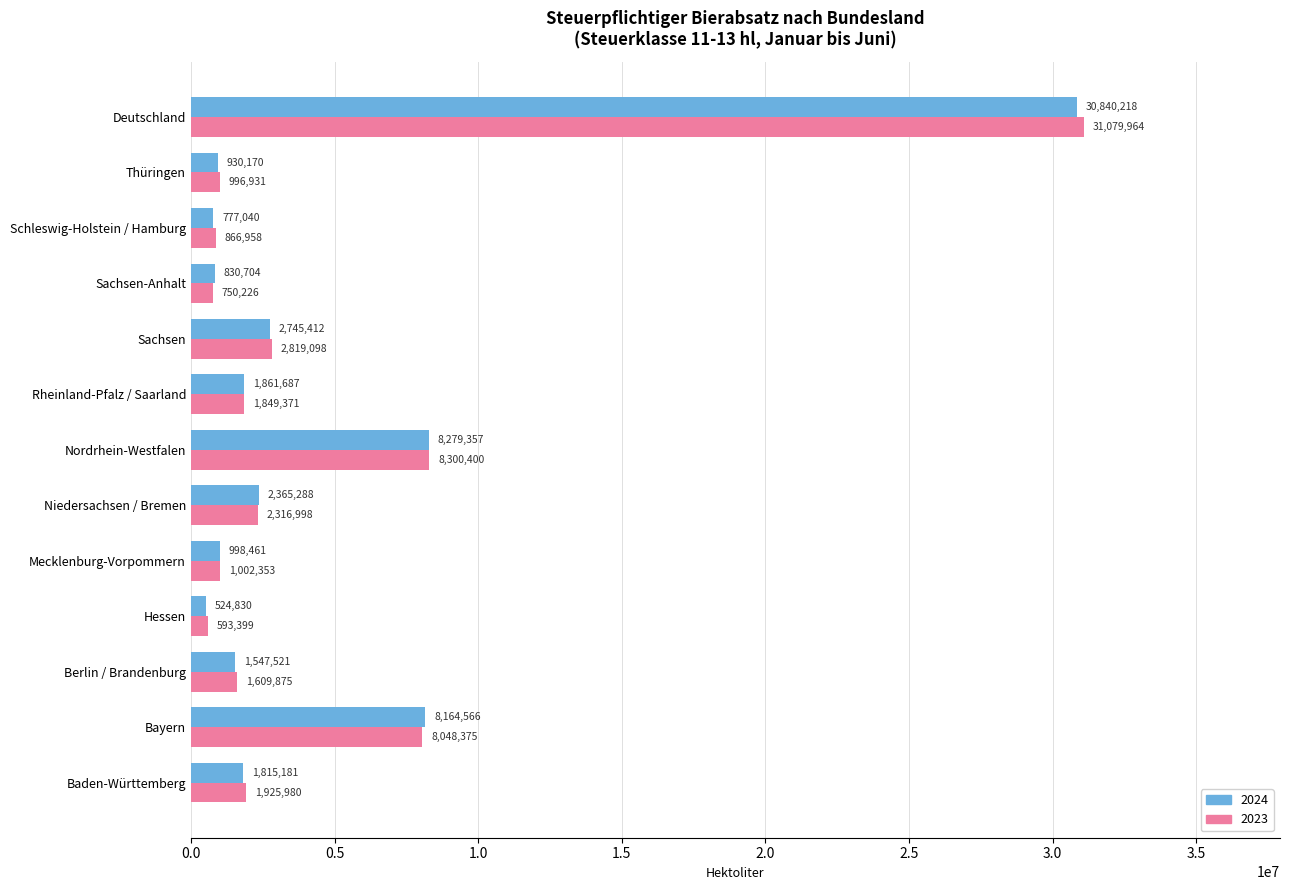

What is the average value of the 2024 series?

4744648.8